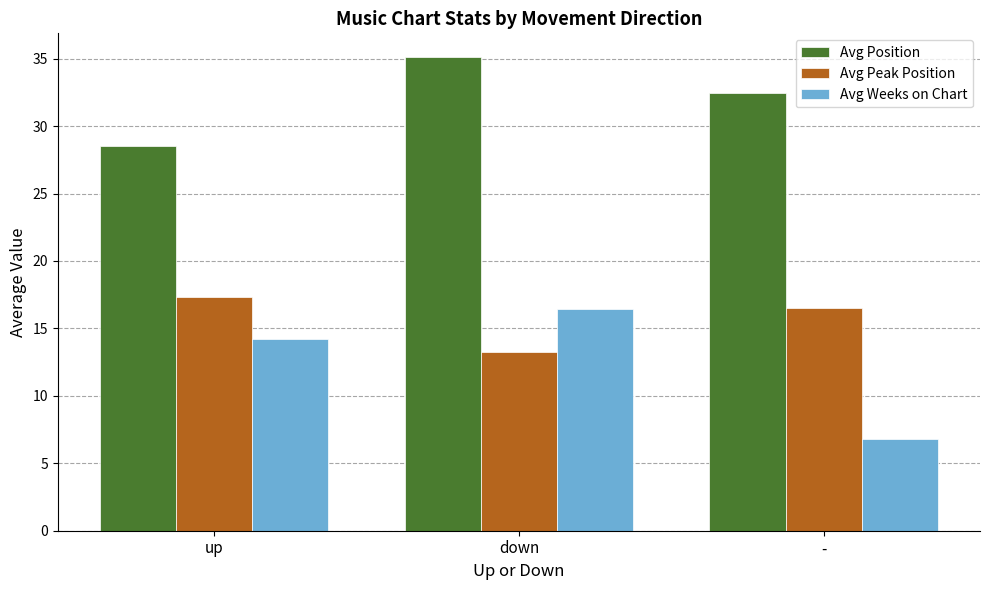

What is the value of the Avg Weeks on Chart bar at the 1st from the left?

14.2